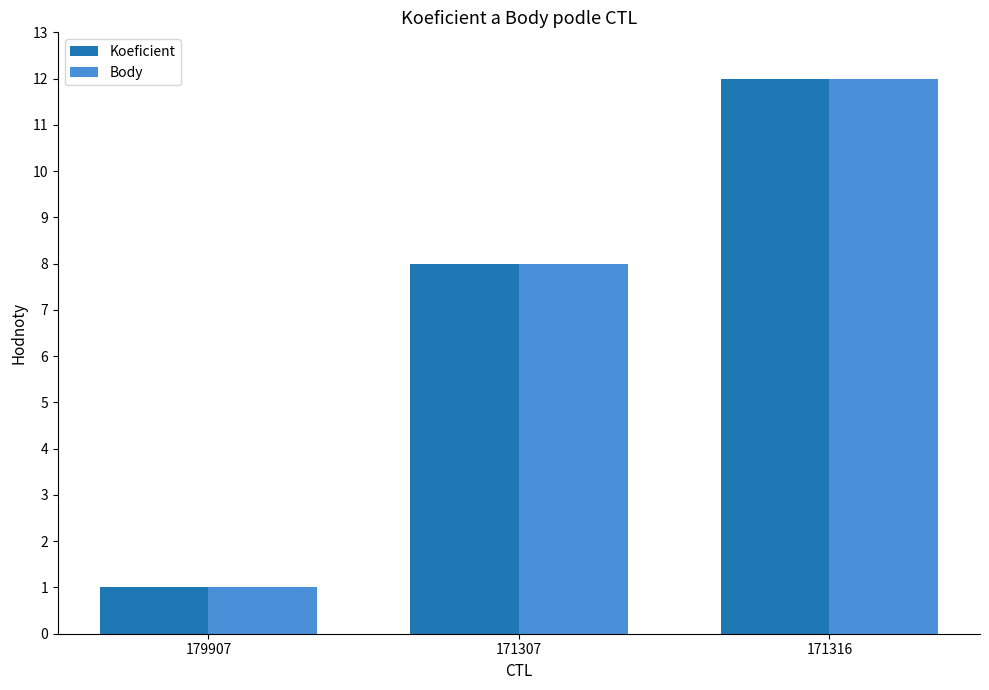

Is the value of Body at 171307 greater than the value of Koeficient at 171316?

No